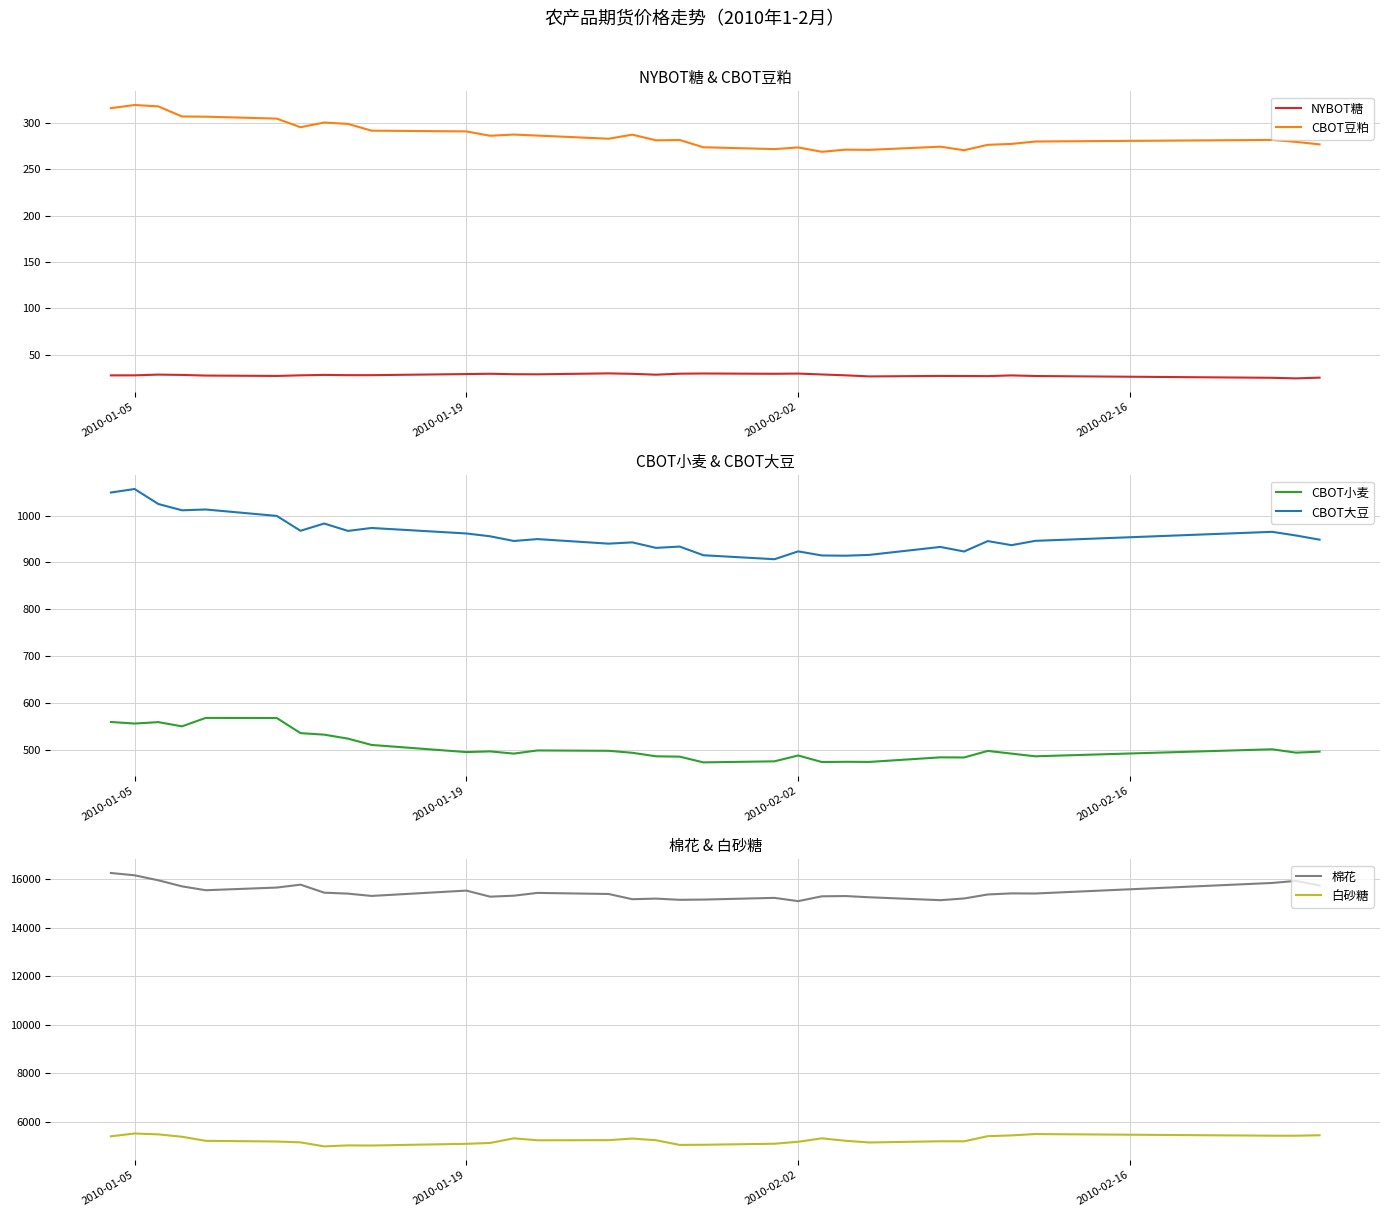

True or false: CBOT豆粕 and NYBOT糖 intersect in this chart.

False